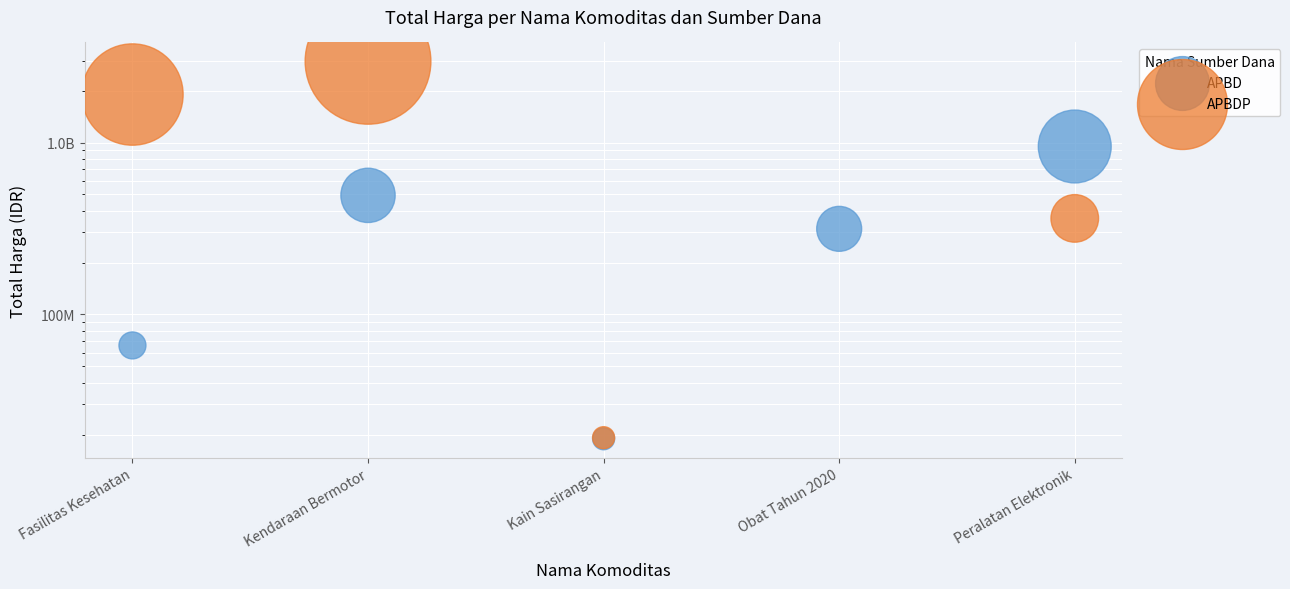

At which category is the sum across all series the highest?

Kendaraan Bermotor